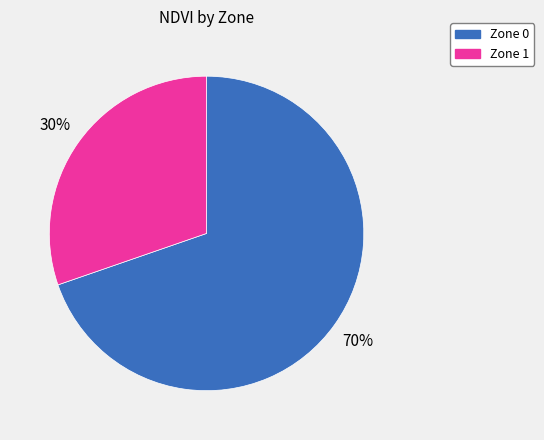

How many slices are in this pie chart?

2